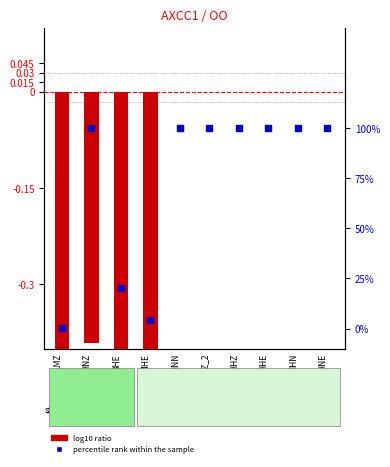

Which series reaches the maximum Y coordinate?

percentile rank within the sample